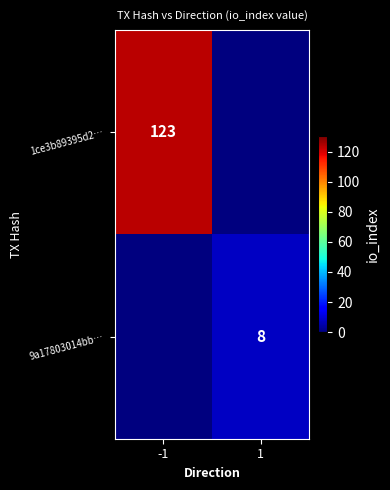

Is it true that 1ce3b89395d2… equals 29 at -1?

False